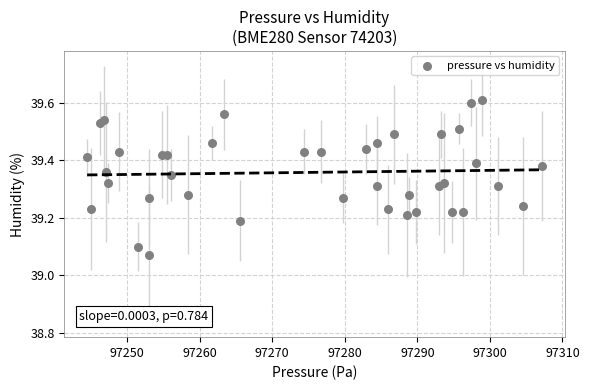

What is the range of Y values (max minus min)?

0.5